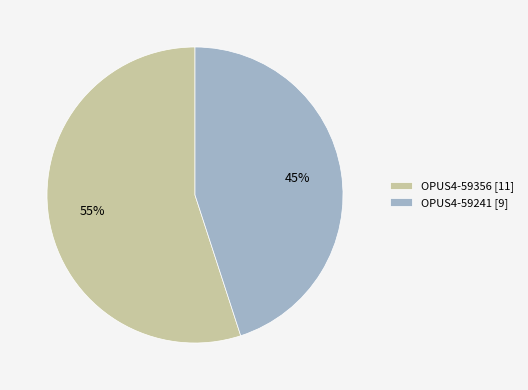

What is the ratio of the value at OPUS4-59356 [11] to the value at OPUS4-59241 [9]?

1.2